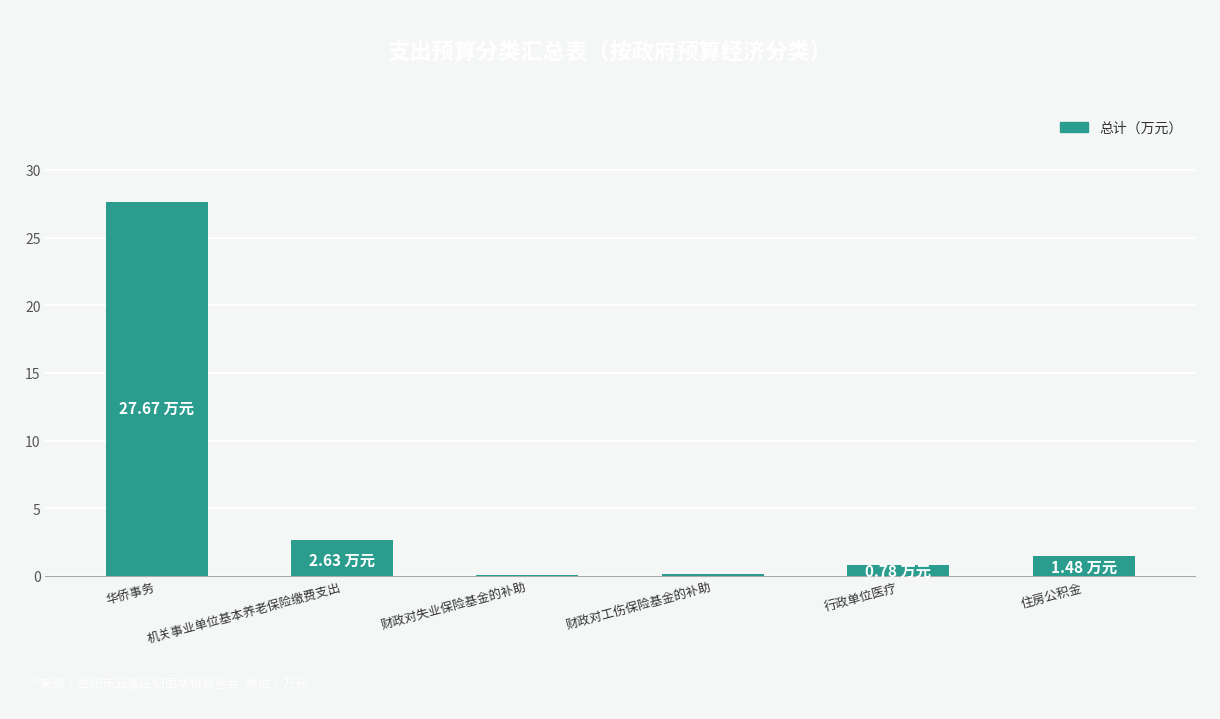

Which has a higher value, 华侨事务 or 机关事业单位基本养老保险缴费支出?

华侨事务